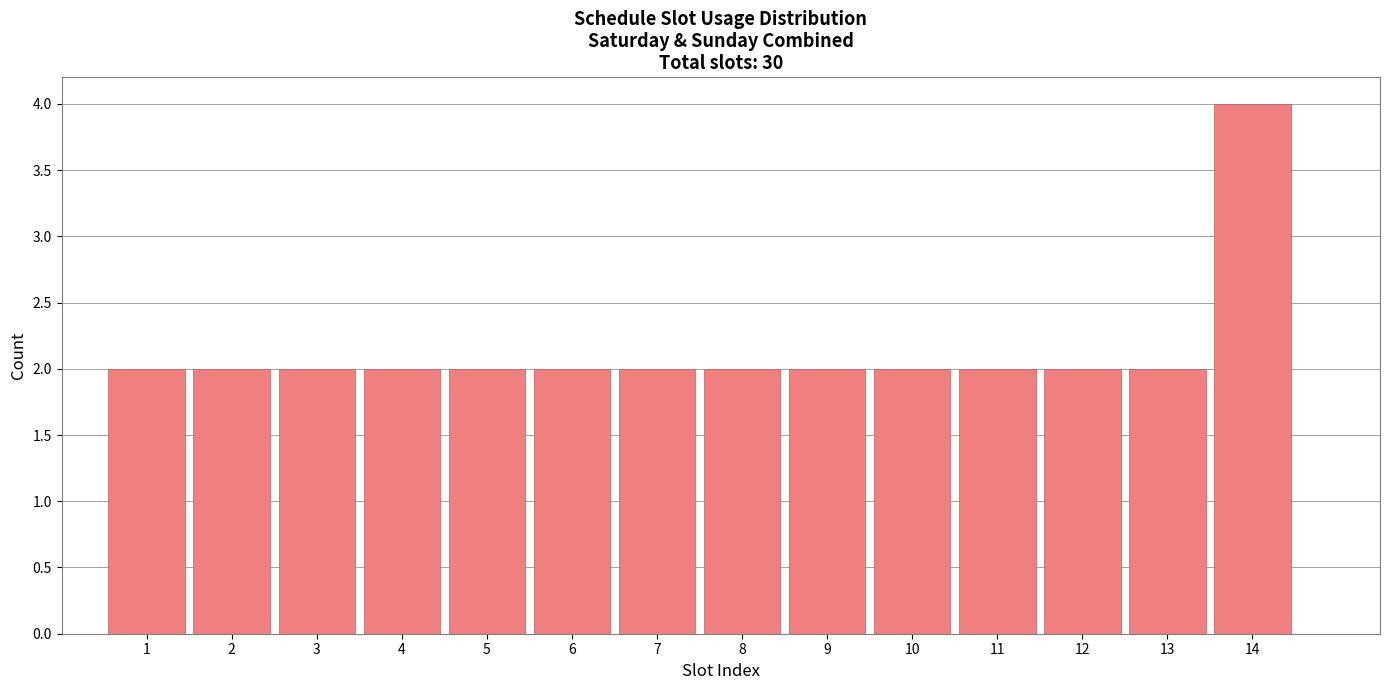

Reading left to right, list every bar in this chart as the range it spans on the x-axis followed by its height. The values are not printed on the chart, so give them approximately, as read against the axis.

0.5 to 1.5: 2
1.5 to 2.5: 2
2.5 to 3.5: 2
3.5 to 4.5: 2
4.5 to 5.5: 2
5.5 to 6.5: 2
6.5 to 7.5: 2
7.5 to 8.5: 2
8.5 to 9.5: 2
9.5 to 10.5: 2
10.5 to 11.5: 2
11.5 to 12.5: 2
12.5 to 13.5: 2
13.5 to 14.5: 4